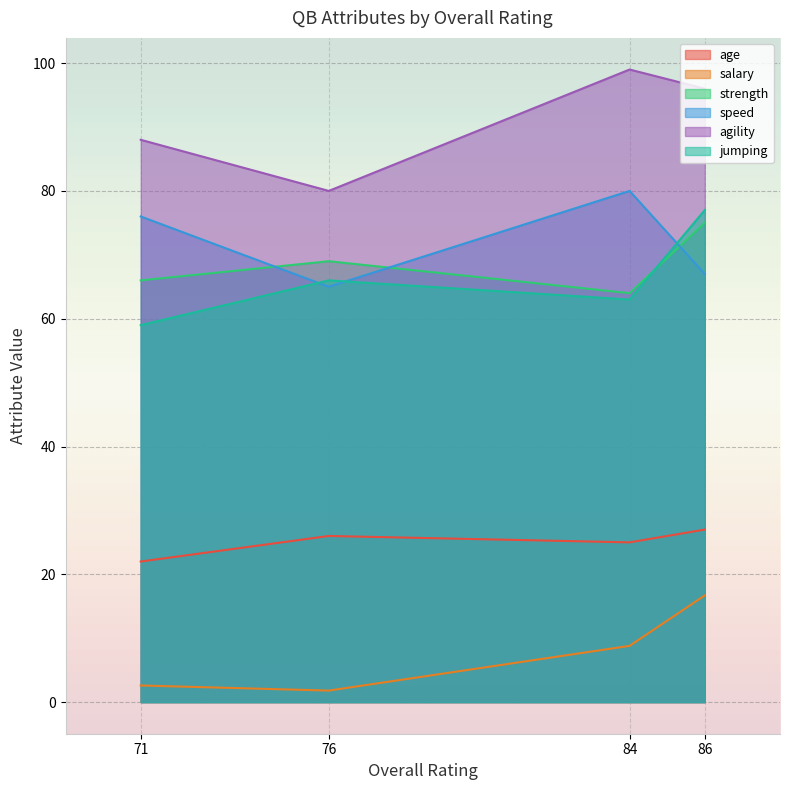

What are all the series names shown in the legend?

age, salary, strength, speed, agility, jumping